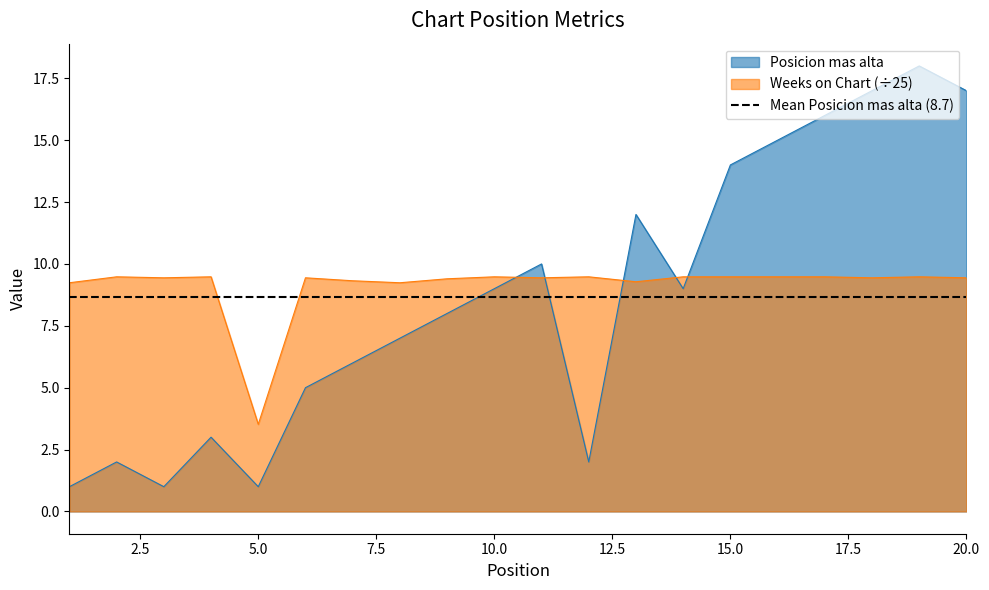

What is the difference between the highest and lowest values at 13?

2.7